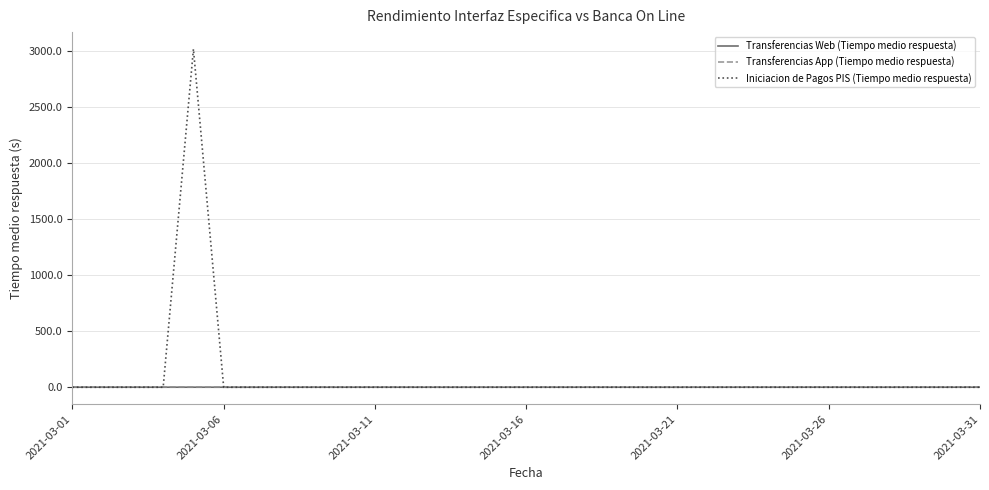

List the series in order of their peak value, highest first.

Iniciacion de Pagos PIS (Tiempo medio respuesta), Transferencias Web (Tiempo medio respuesta), Transferencias App (Tiempo medio respuesta)